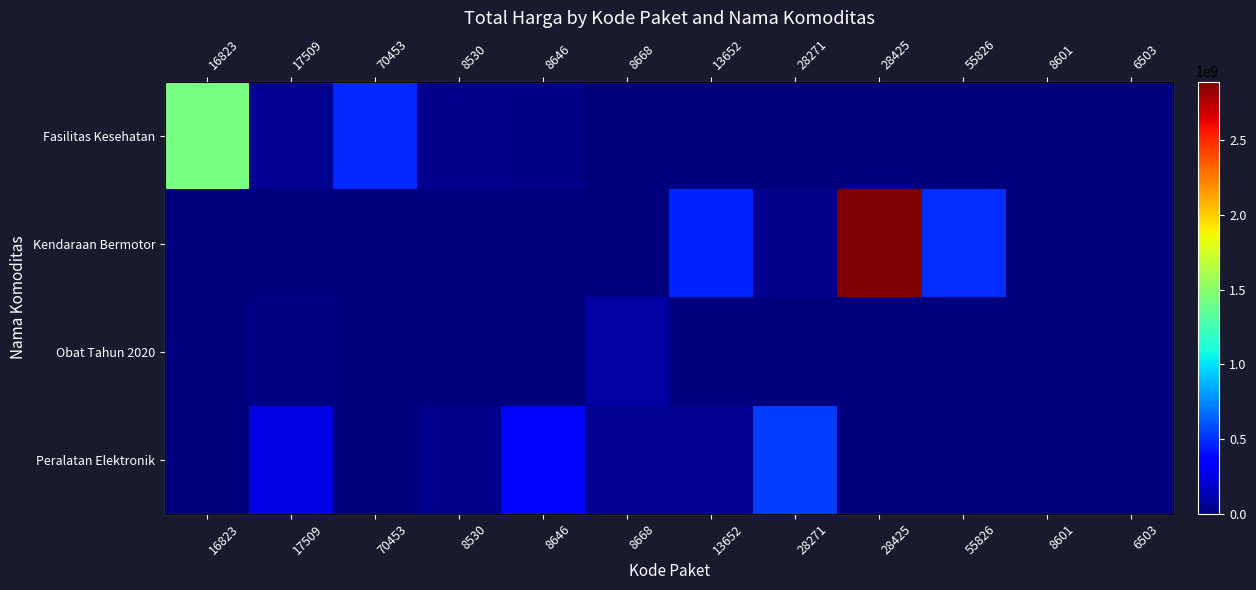

Rank the series by their maximum value, from highest to lowest.

Kendaraan Bermotor, Fasilitas Kesehatan, Peralatan Elektronik, Obat Tahun 2020